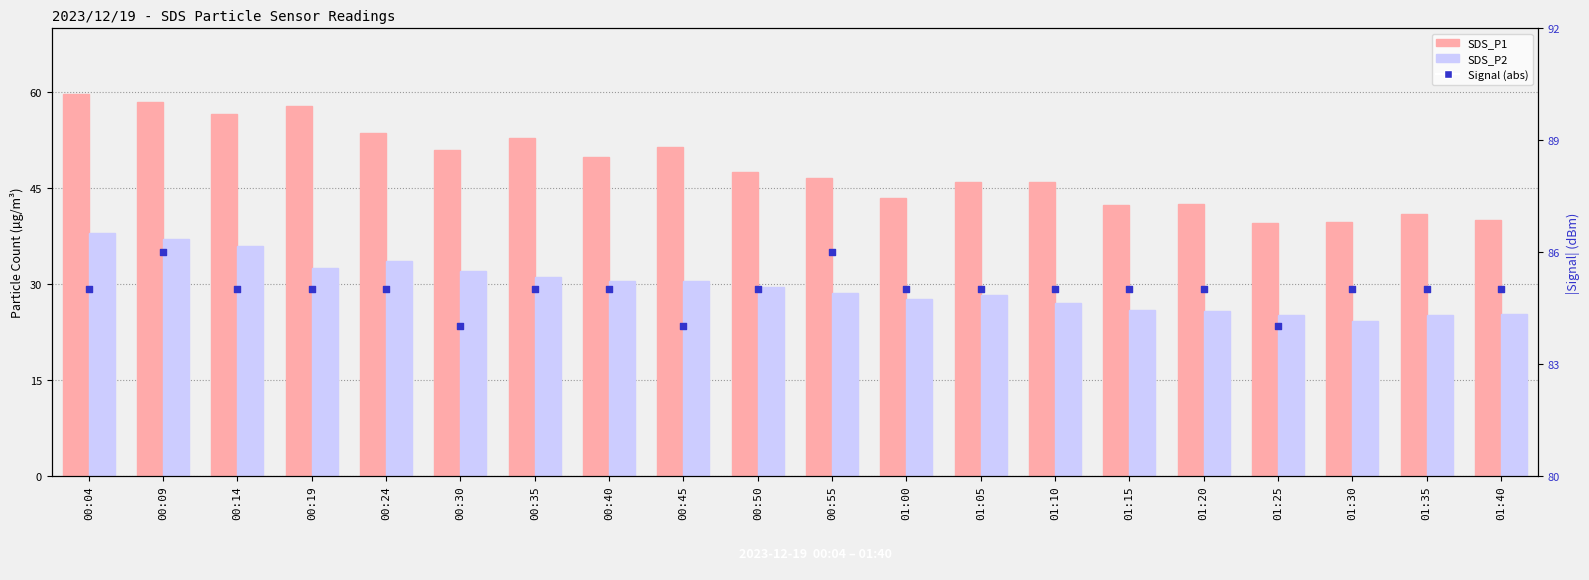

Which series has the largest total across all categories?

Signal (abs)